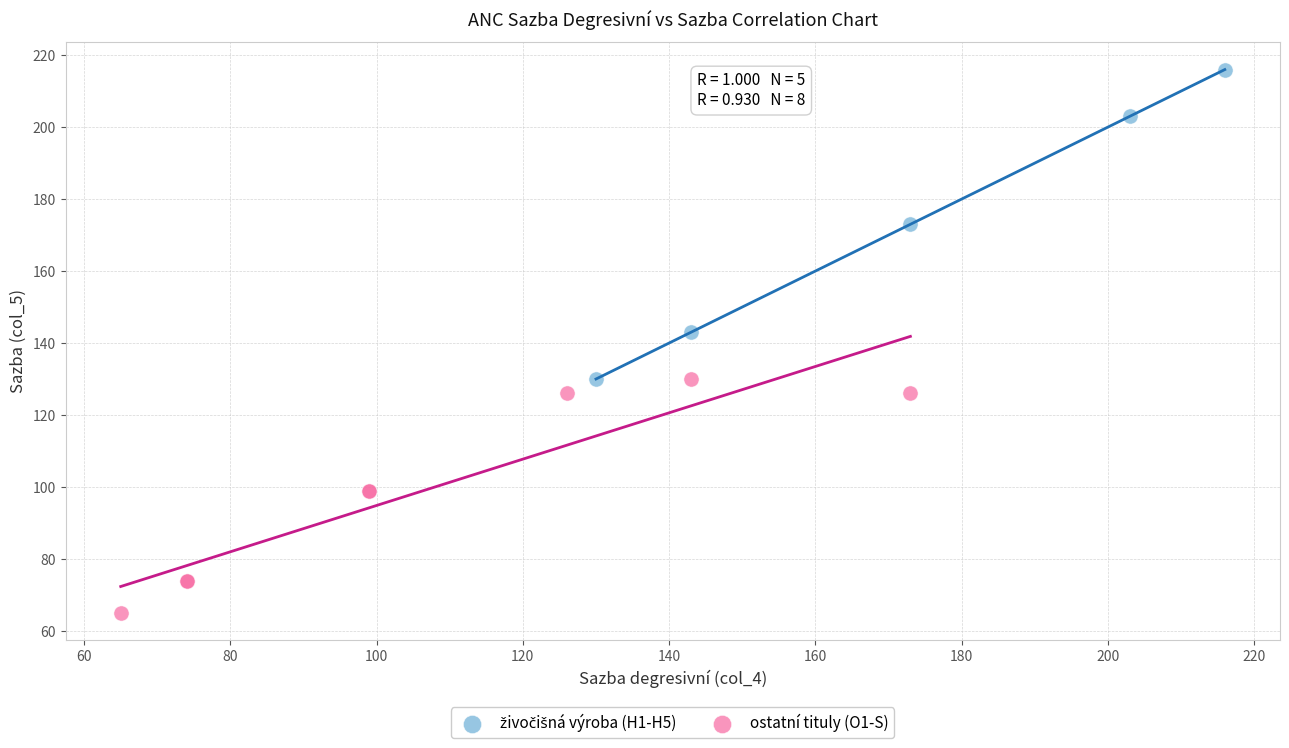

Which series contains the lowest Y value?

ostatní tituly (O1-S)